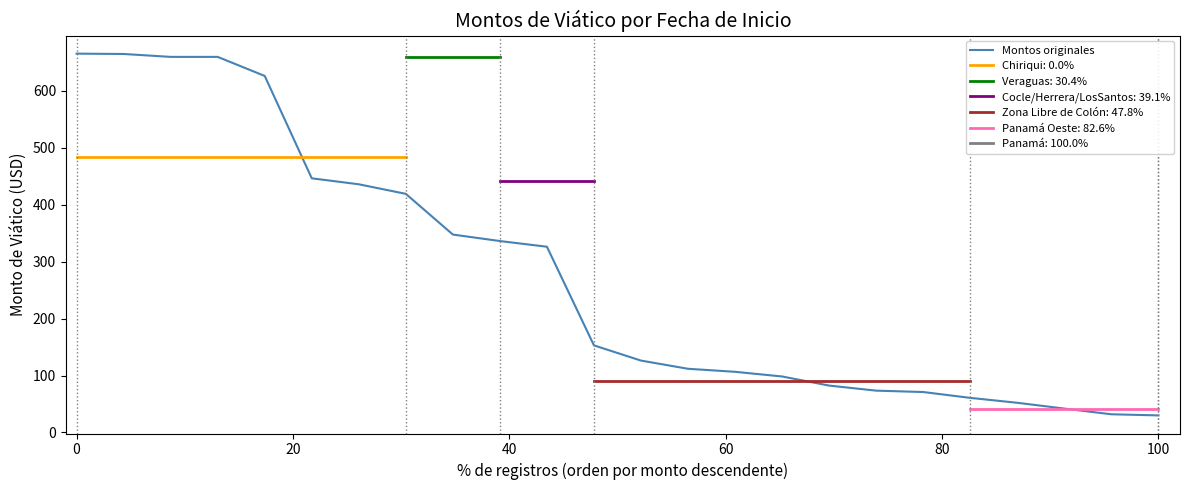

What is the maximum value for Montos originales?

665.5